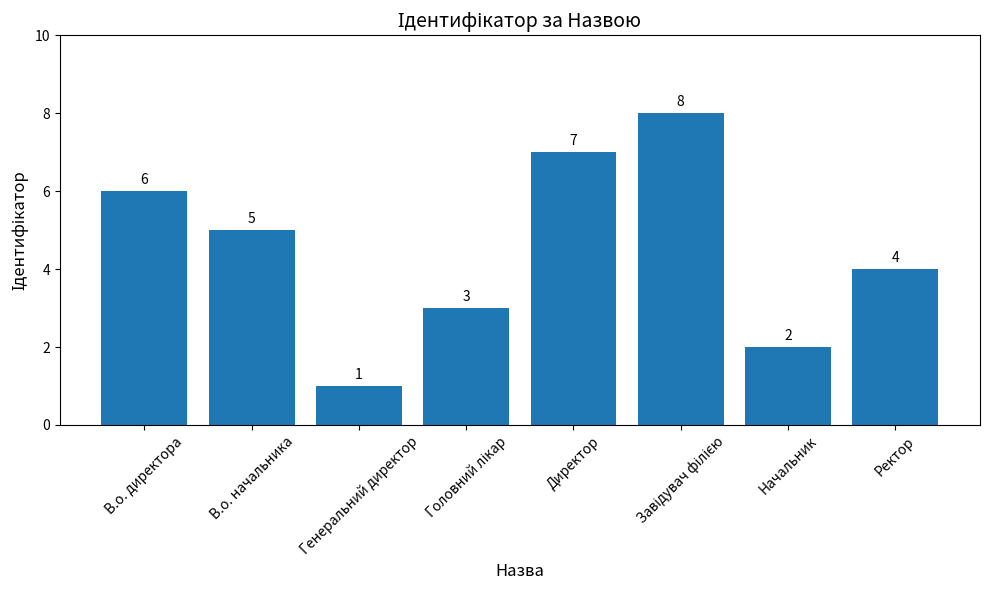

Reading left to right, transcribe all the data shown in this chart.

6	5	1	3	7	8	2	4